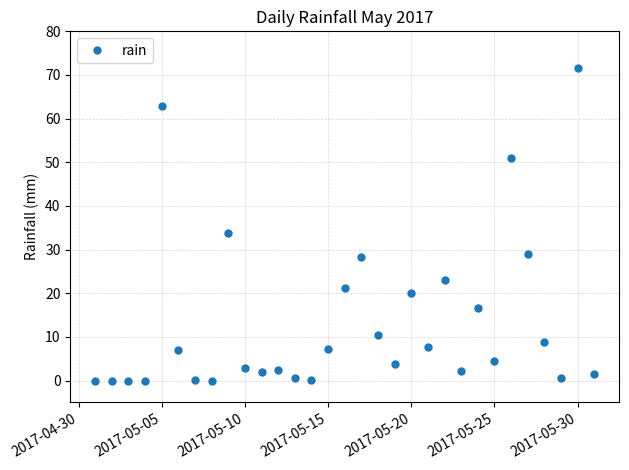

What is the maximum value shown in the chart?

71.6